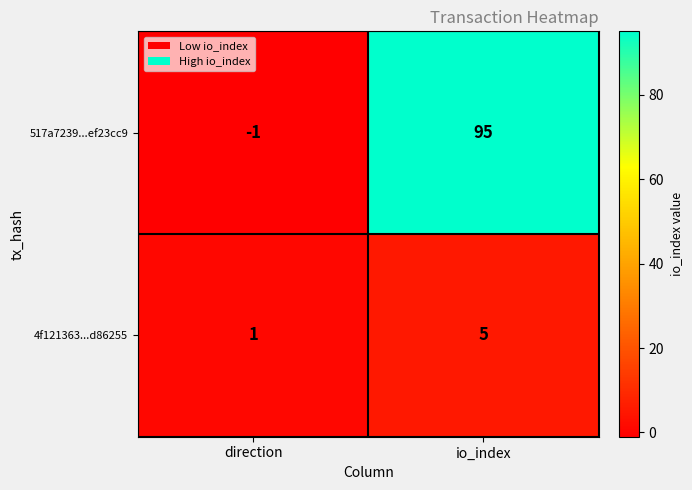

The value of 4f121363...d86255 at io_index is 5. True or false?

True